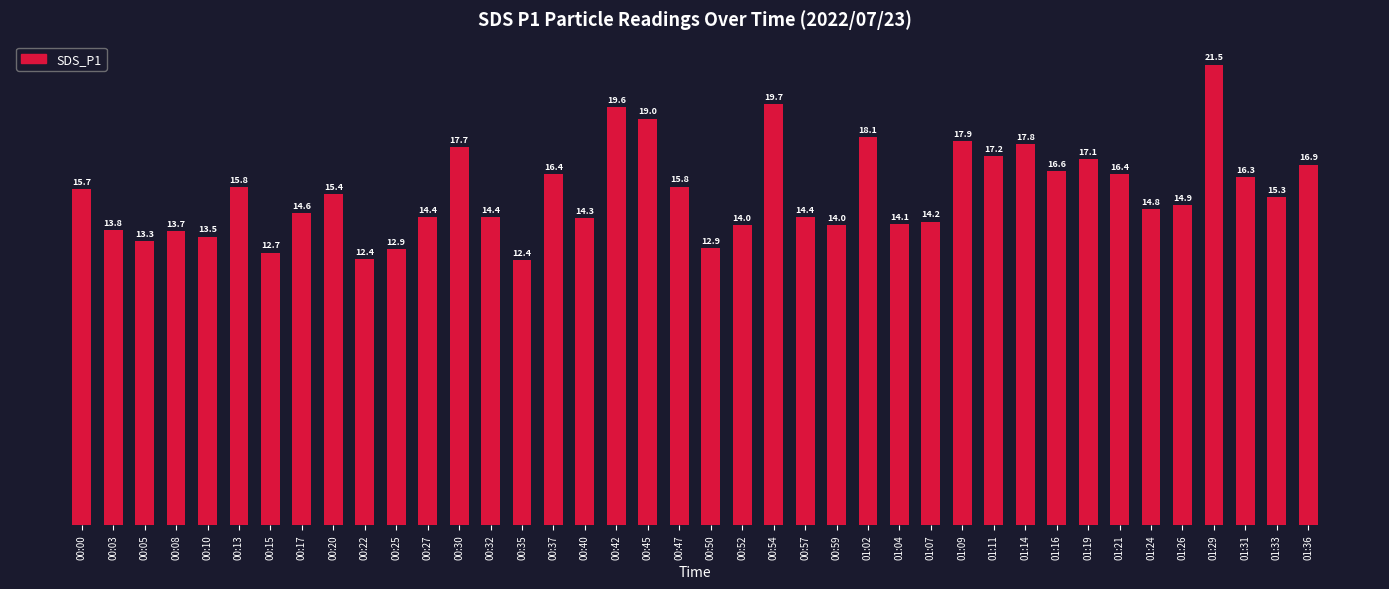

What is the change in value from 00:47 to 00:50?

-2.9